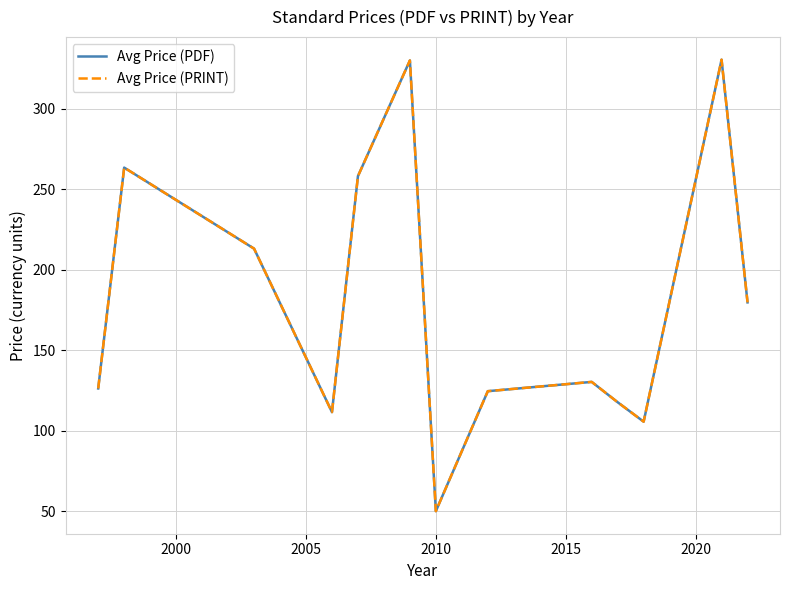

What is the difference between the maximum and minimum values in the Avg Price (PDF) series?

280.3